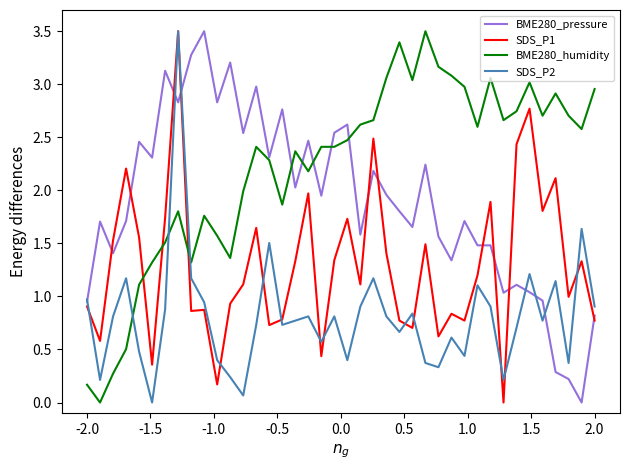

How many times do BME280_pressure and SDS_P1 cross each other?

10